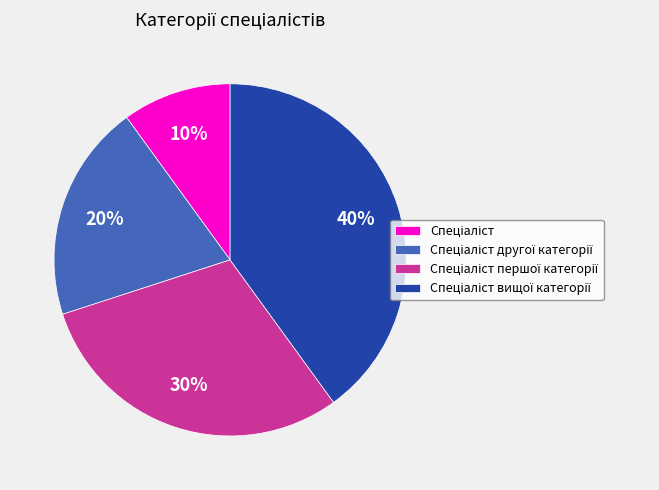

To the nearest percent, what is the difference between the largest and smallest slice percentages?

30%